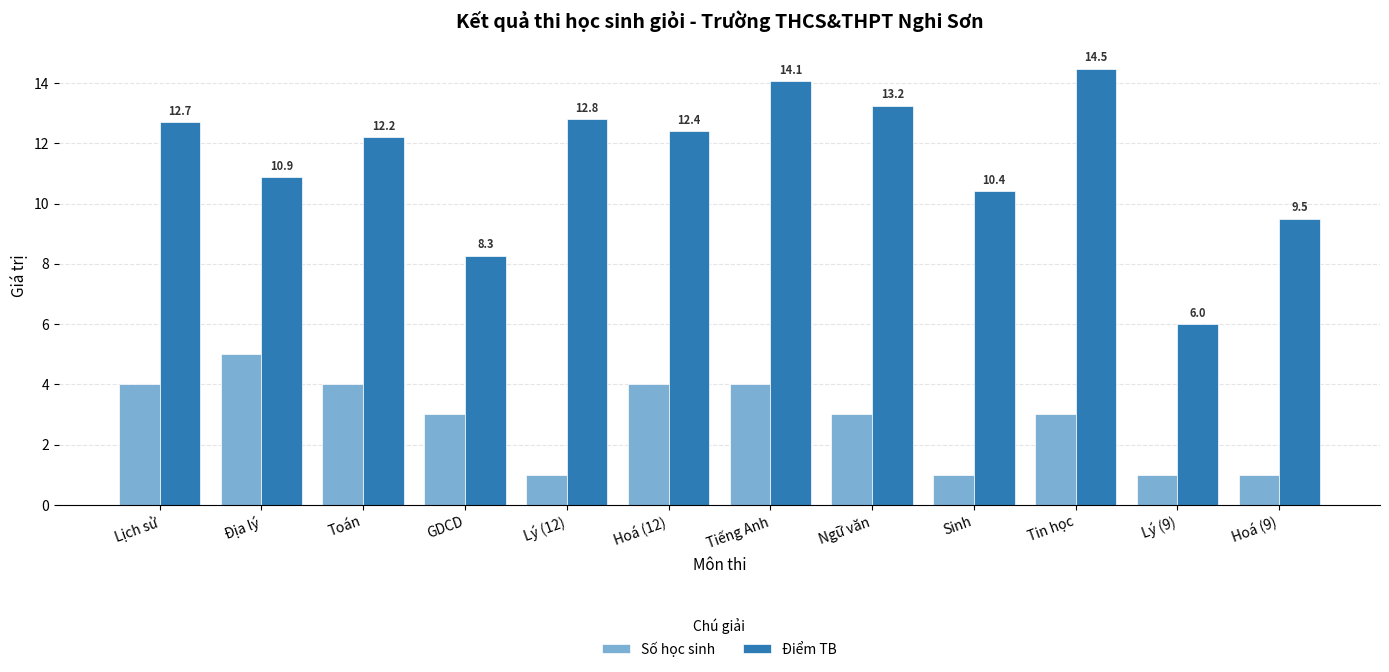

What is the lowest value of the Số học sinh series?

1.0